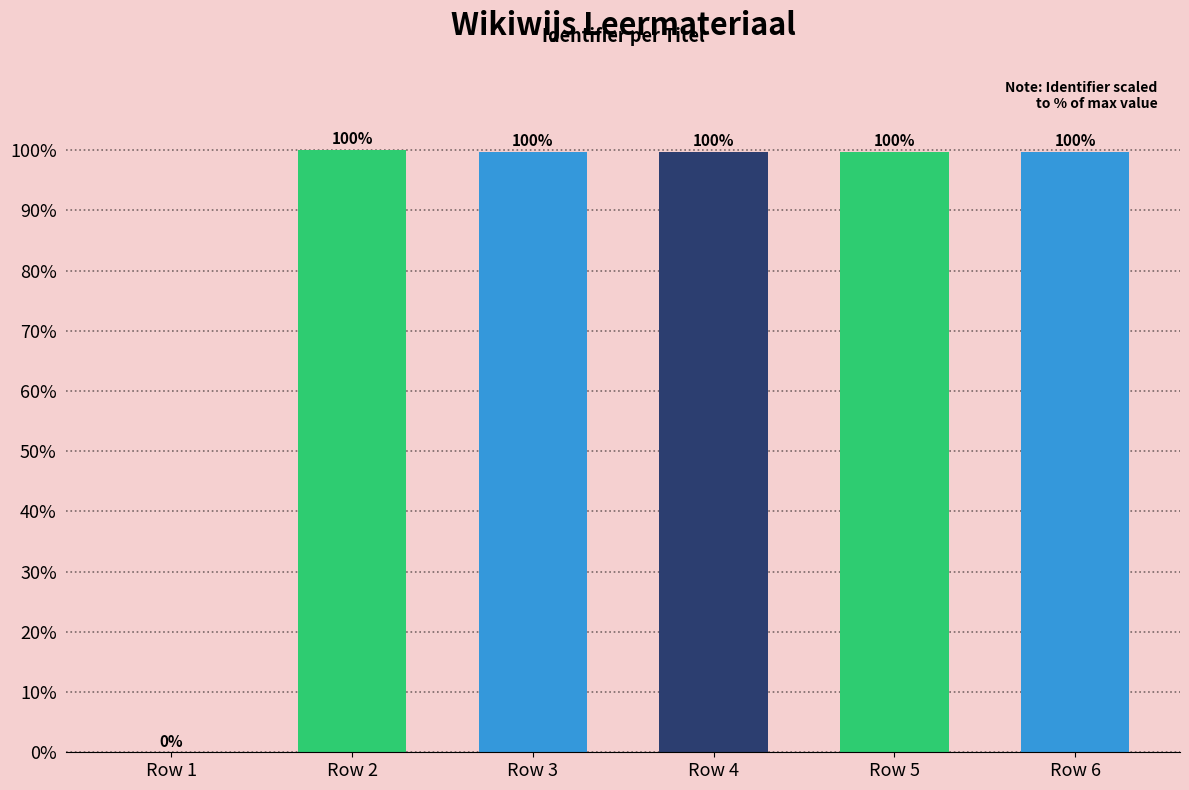

How many values are above zero?

5